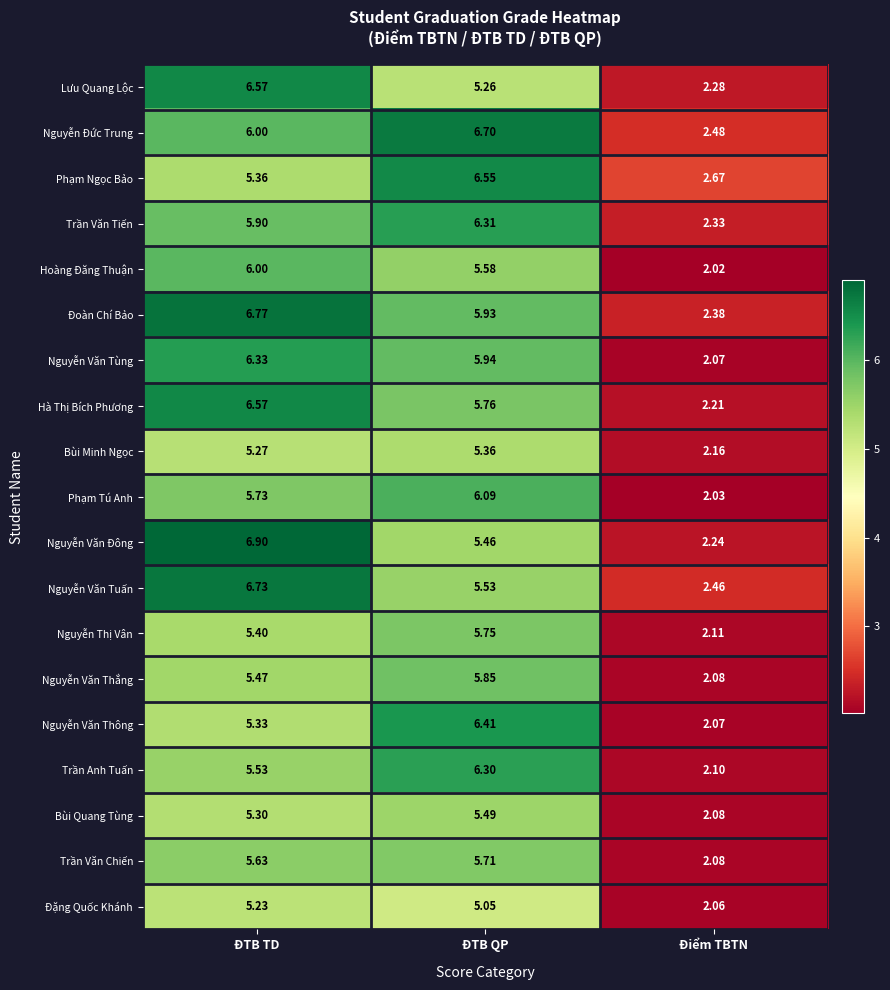

Where is Trần Văn Tiến nearest to the value 4?

Điểm TBTN